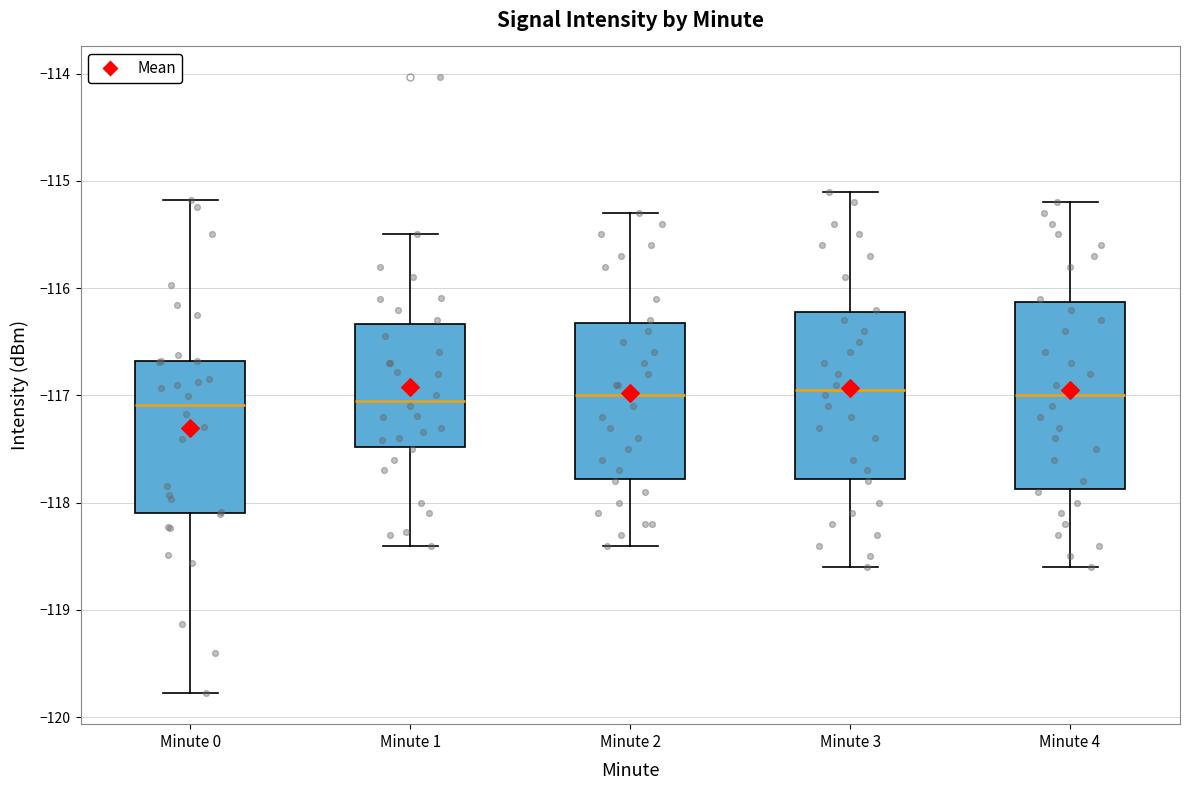

Where is the lower edge of the box for Minute 3 on the y-axis? The values are not printed on the chart, so give them approximately, as read against the axis.

-117.8